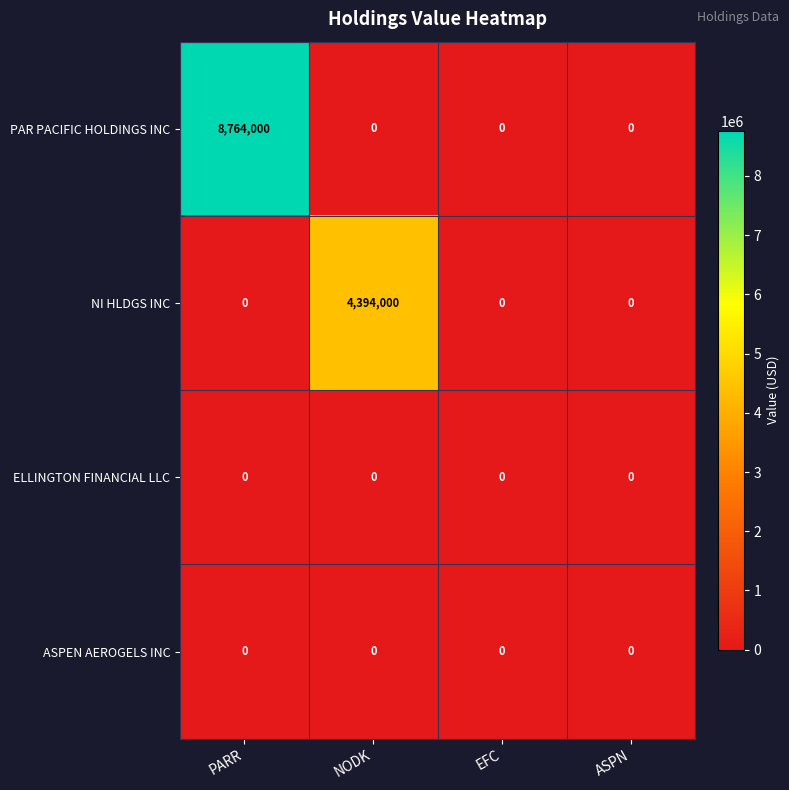

What is the maximum value shown in the chart?

8764000